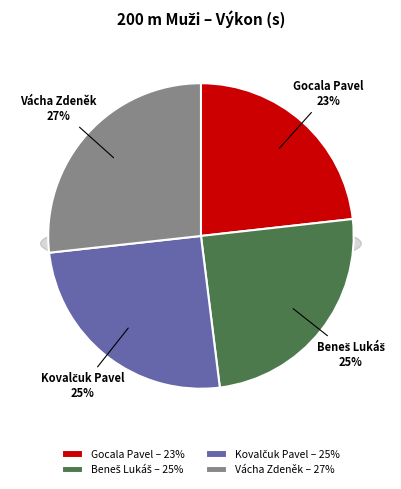

How much of the chart is everything except Beneš Lukáš?

75.2%